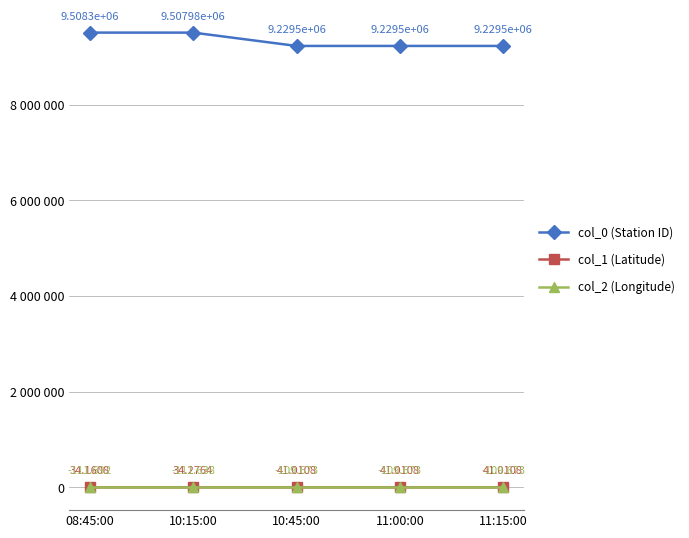

What is the label of the 5th point from the right?

08:45:00